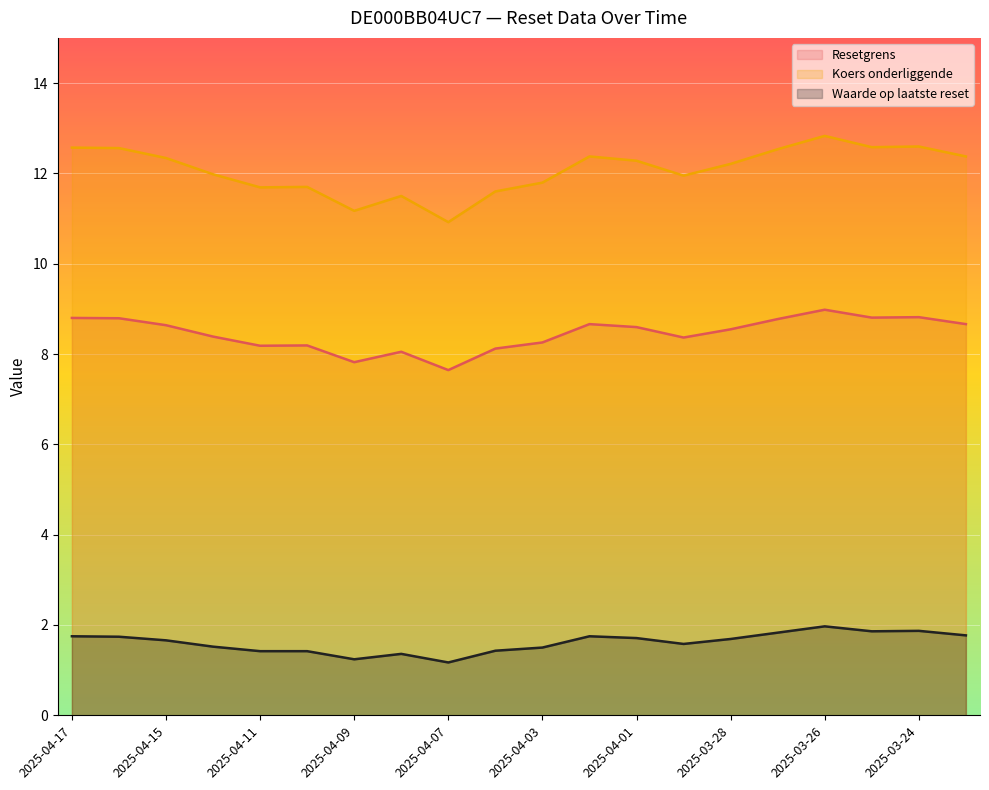

What is the difference between the Waarde op laatste reset values at 2025-04-08 and 2025-04-07?

0.2